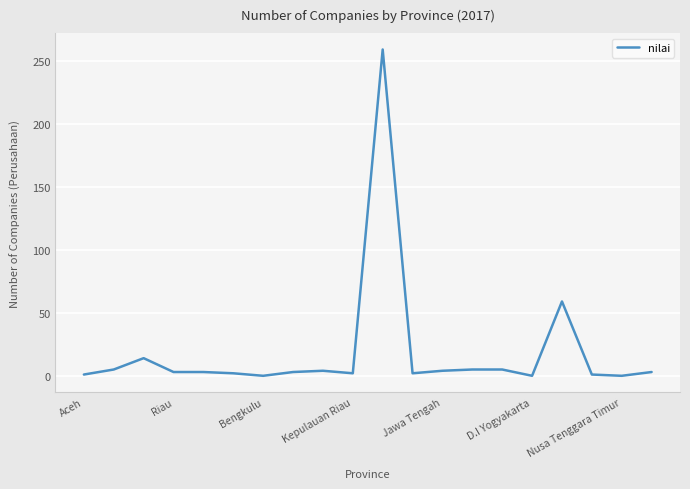

What is the maximum value shown in the chart?

259